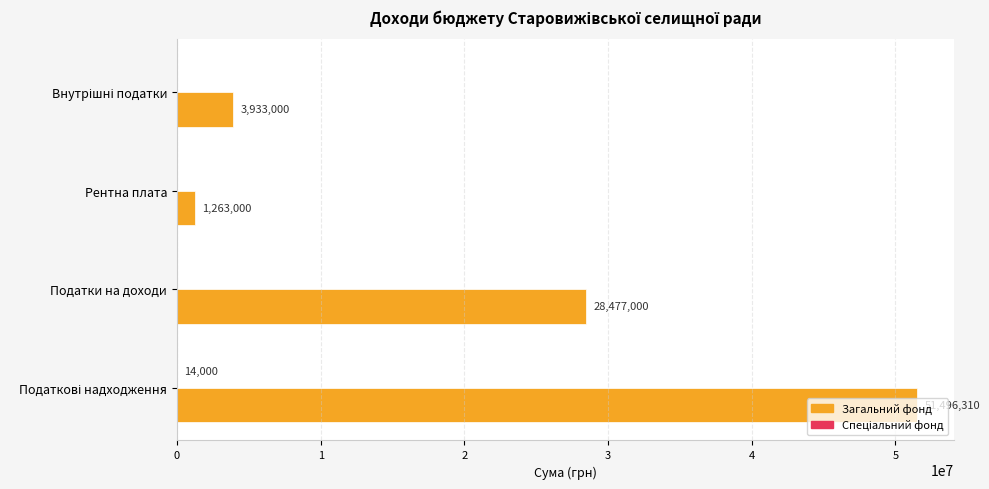

What is the greatest value displayed?

51496310